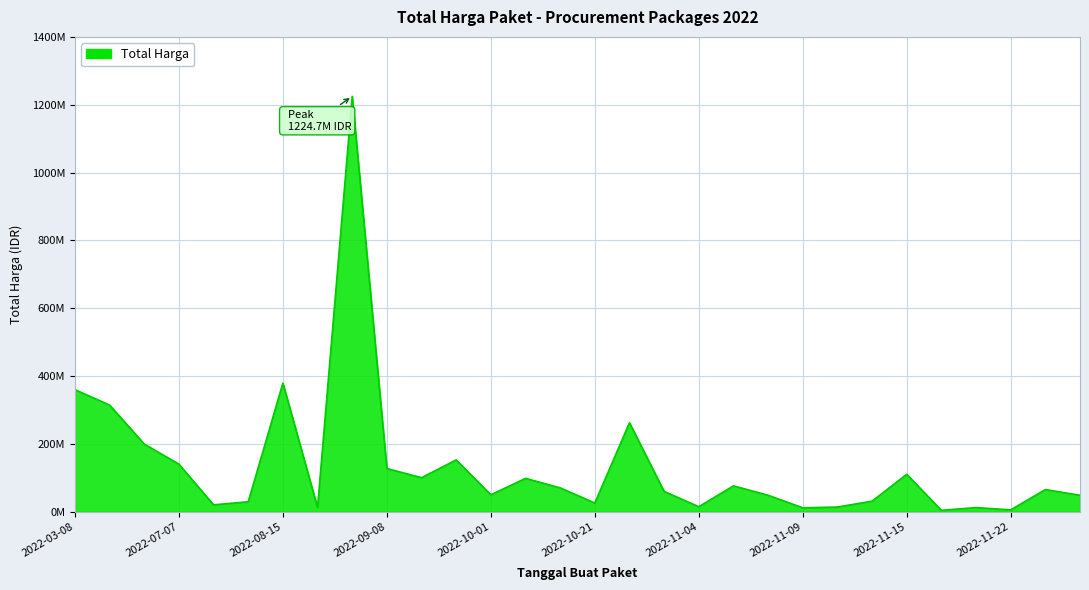

Is this an area chart (filled region under the line)?

Yes